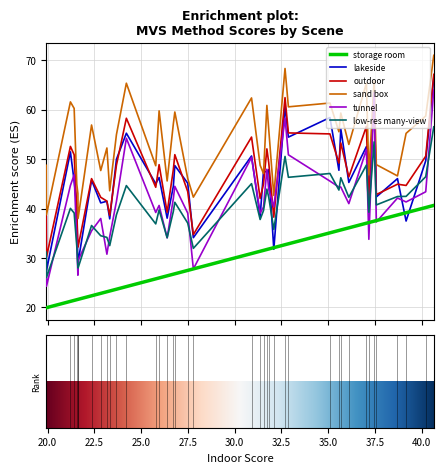

What is the minimum value shown in the chart?

19.9